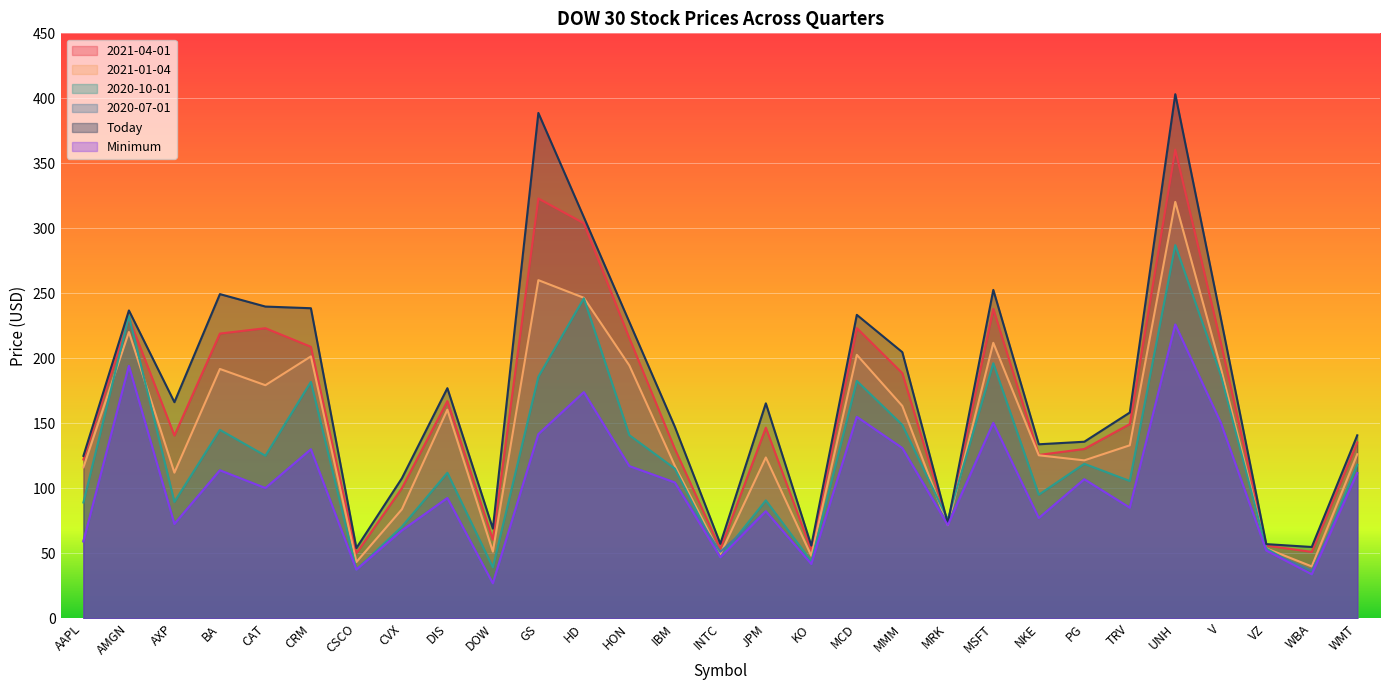

What is the average value of the 2021-01-04 series?

143.6